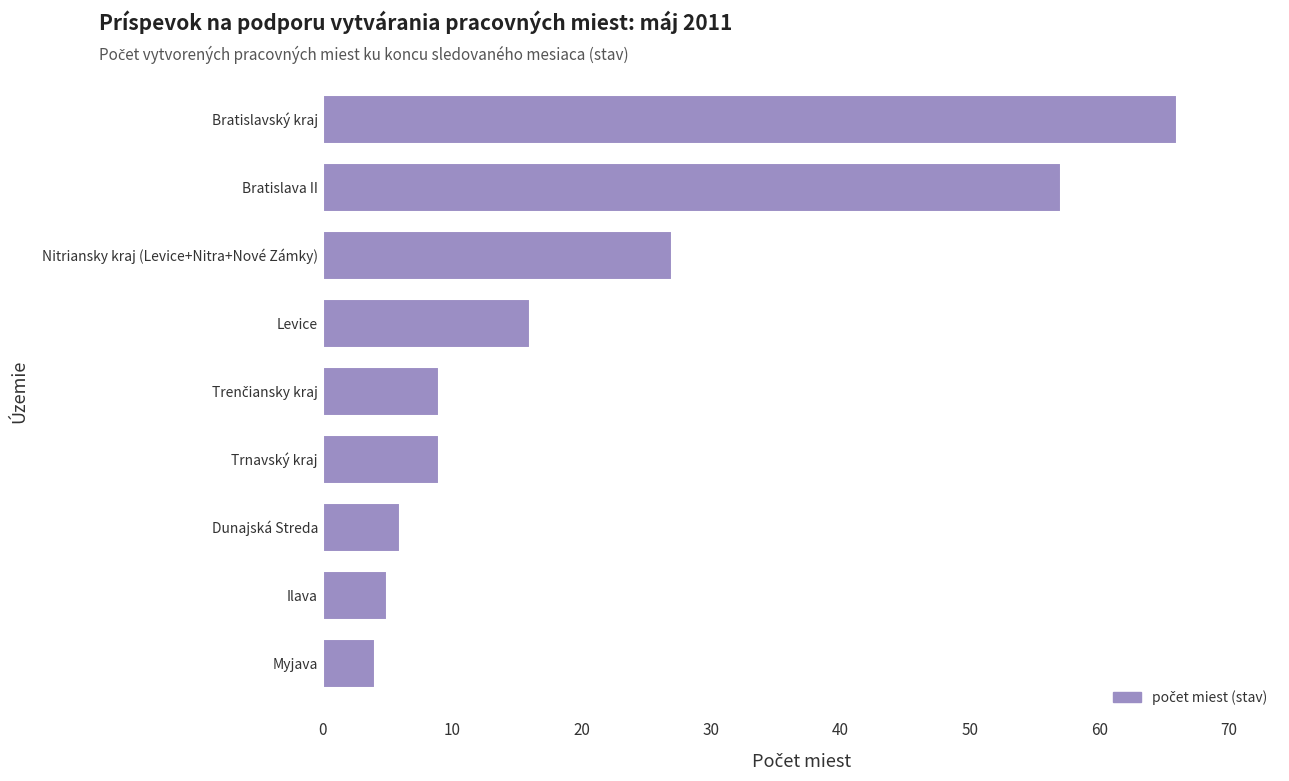

What is the smallest value displayed?

4